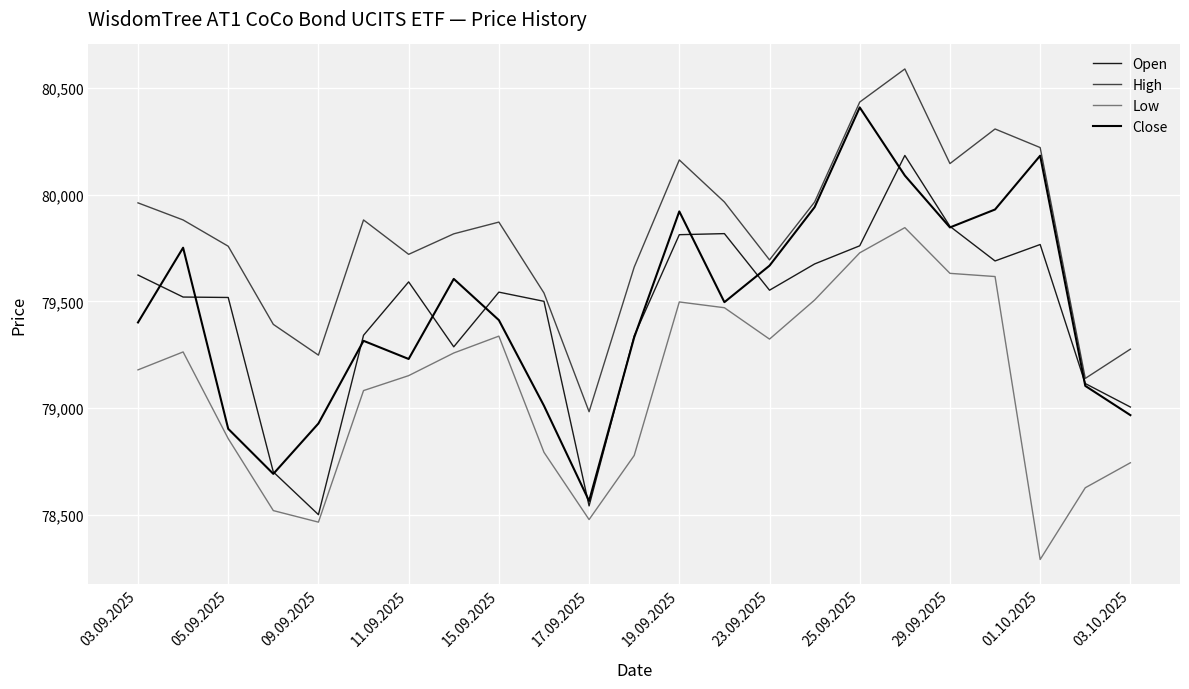

What is the average value of the High series?

79809